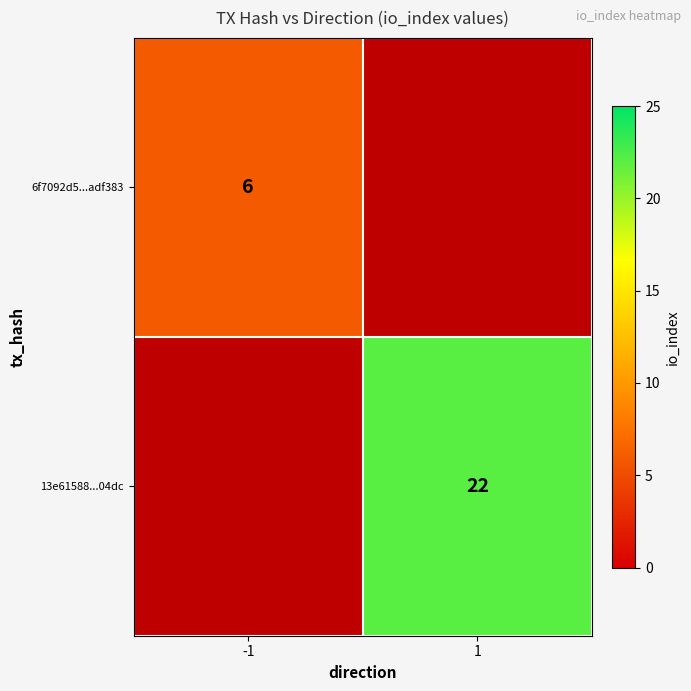

True or false: 13e61588...04dc has a value of 13 at 1.

False